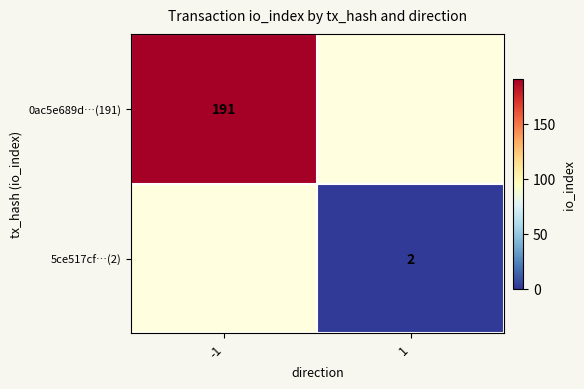

The 0ac5e689d…(191) series shows 191 at -1. True or false?

True